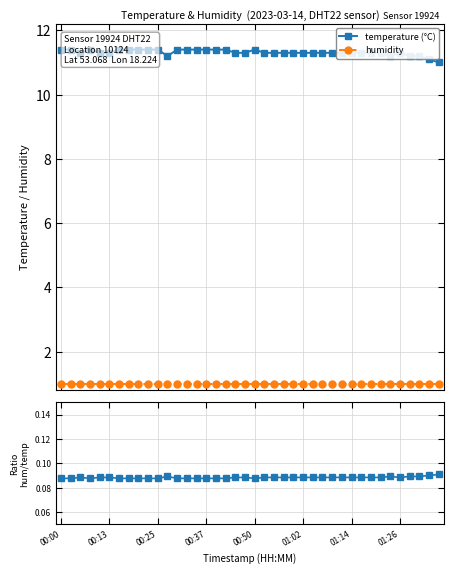

True or false: hum / temp ratio and humidity cross at least once.

False